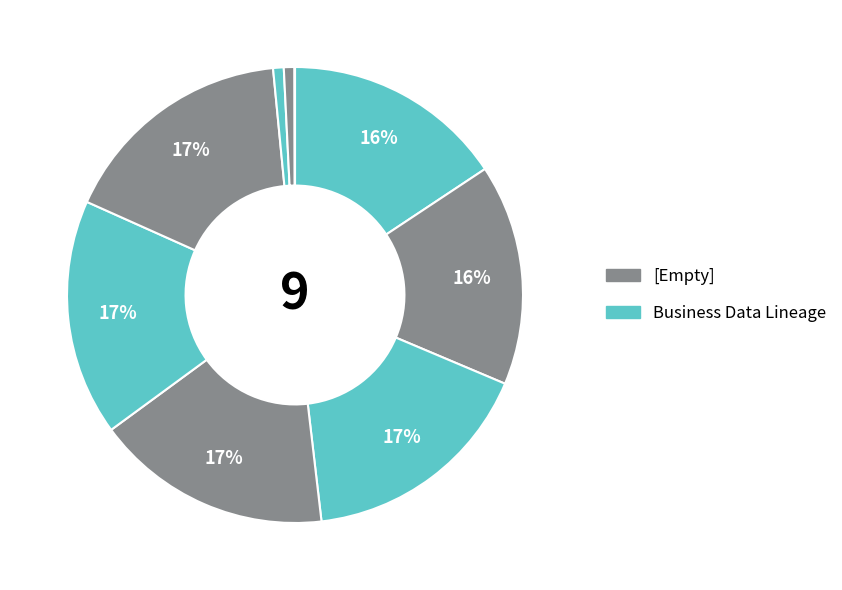

To the nearest percent, what is the difference between the largest and smallest slice percentages?

17%